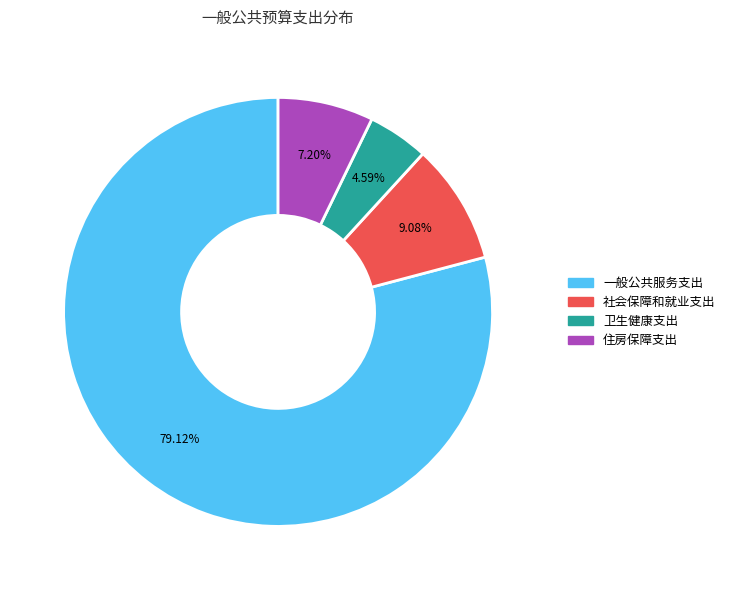

Which has a higher value, 一般公共服务支出 or 住房保障支出?

一般公共服务支出